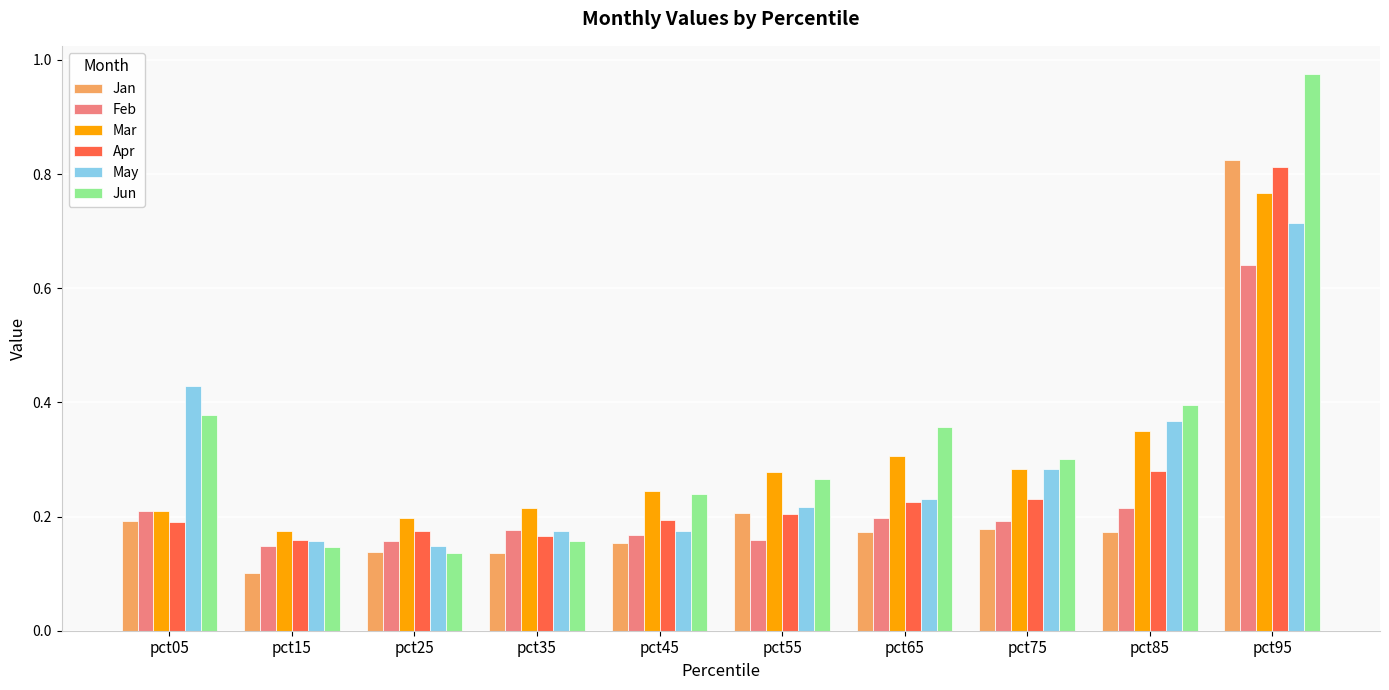

List the series in order of their peak value, highest first.

Jun, Jan, Apr, Mar, May, Feb